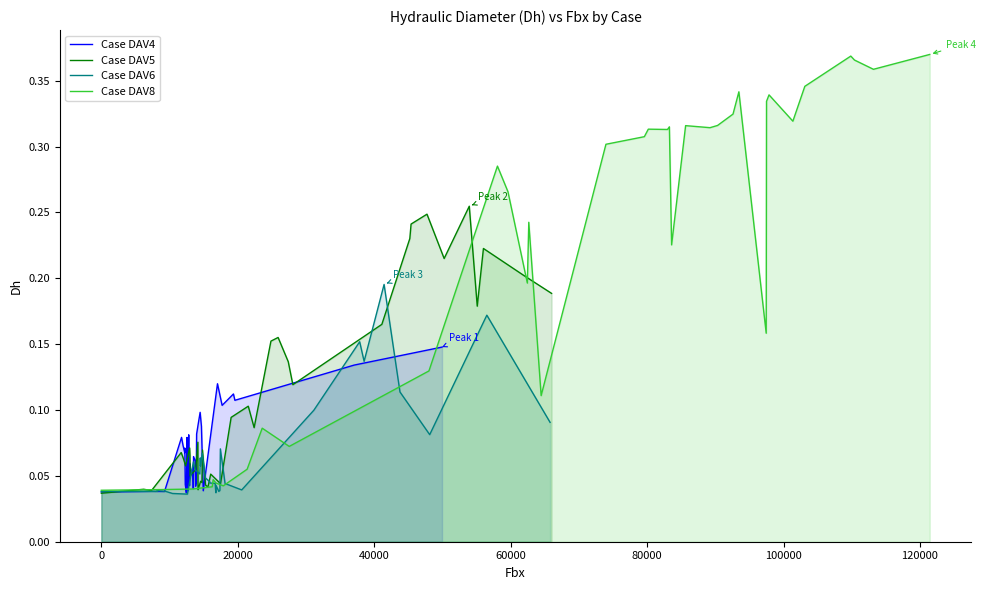

Which series ends up on top after the final intersection of Case DAV4 and Case DAV8?

Case DAV8